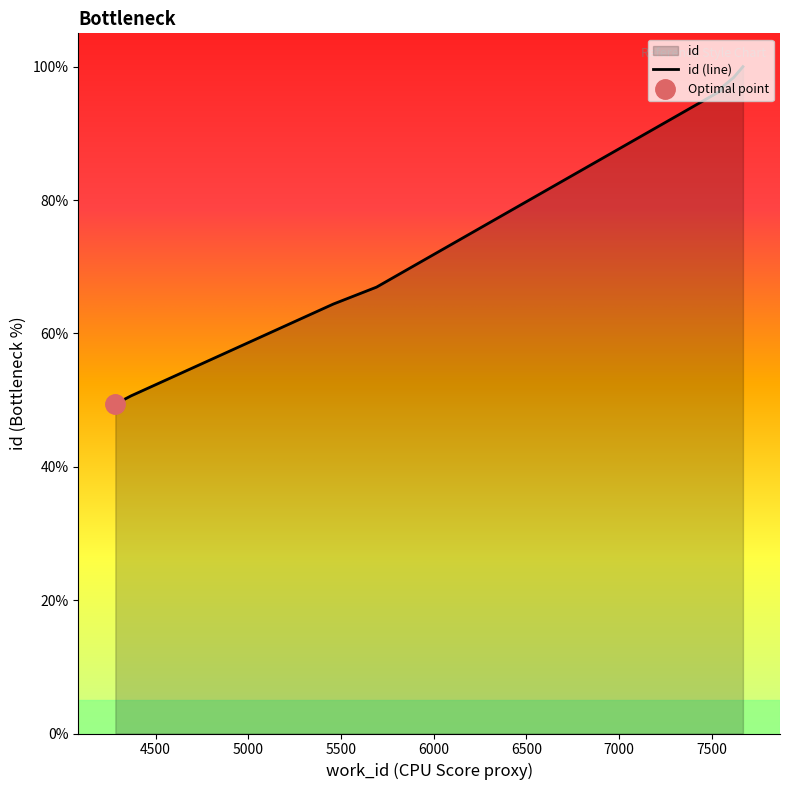

At which category does the chart reach its peak across all series?

7669